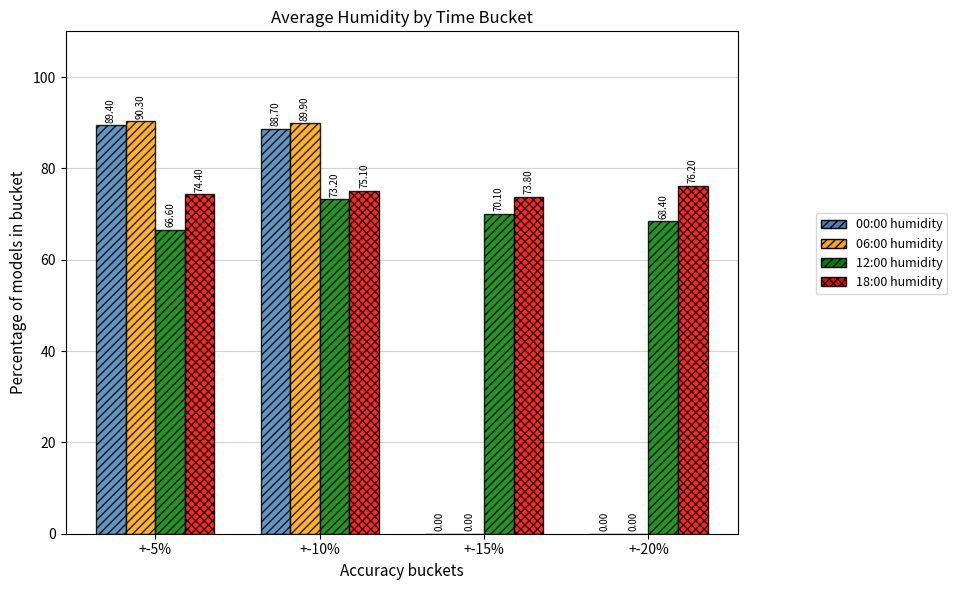

Which series has the largest total across all categories?

18:00 humidity